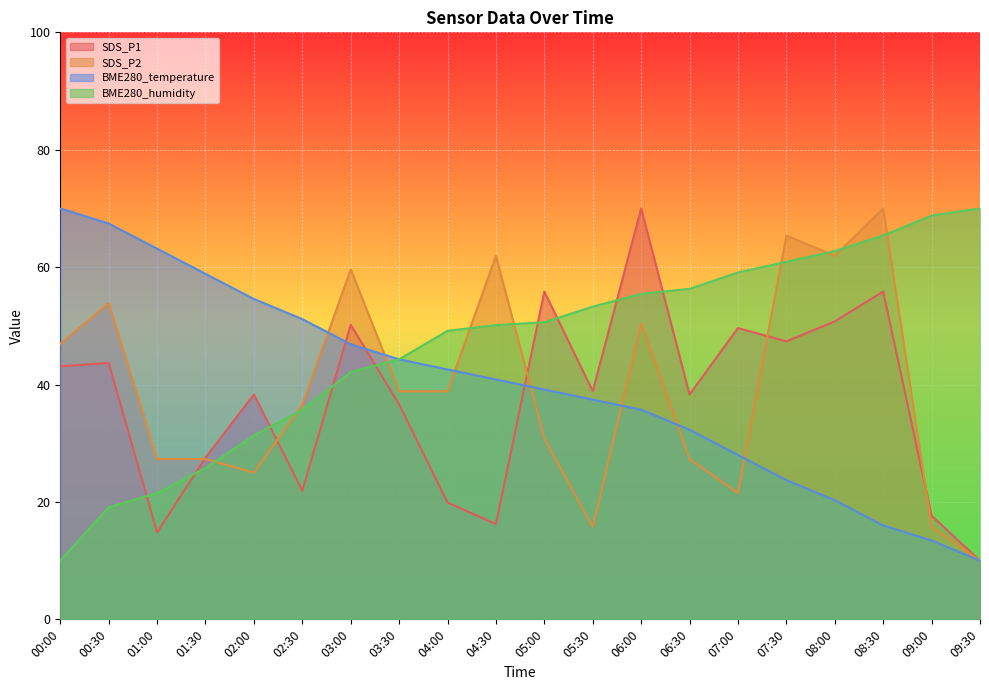

Rank the series by their maximum value, from lowest to highest.

SDS_P1, SDS_P2, BME280_temperature, BME280_humidity